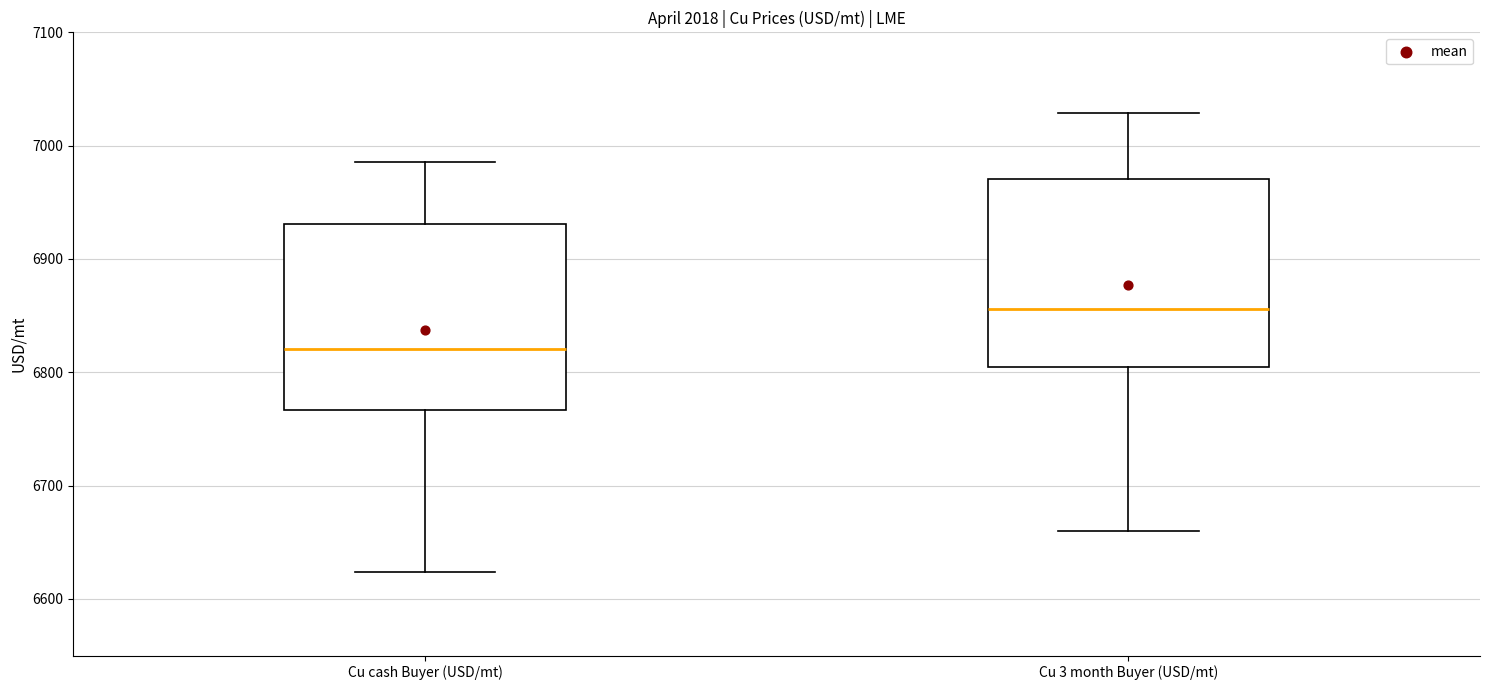

Where does the upper whisker of the box for Cu 3 month Buyer (USD/mt) end on the y-axis? The values are not printed on the chart, so give them approximately, as read against the axis.

7030